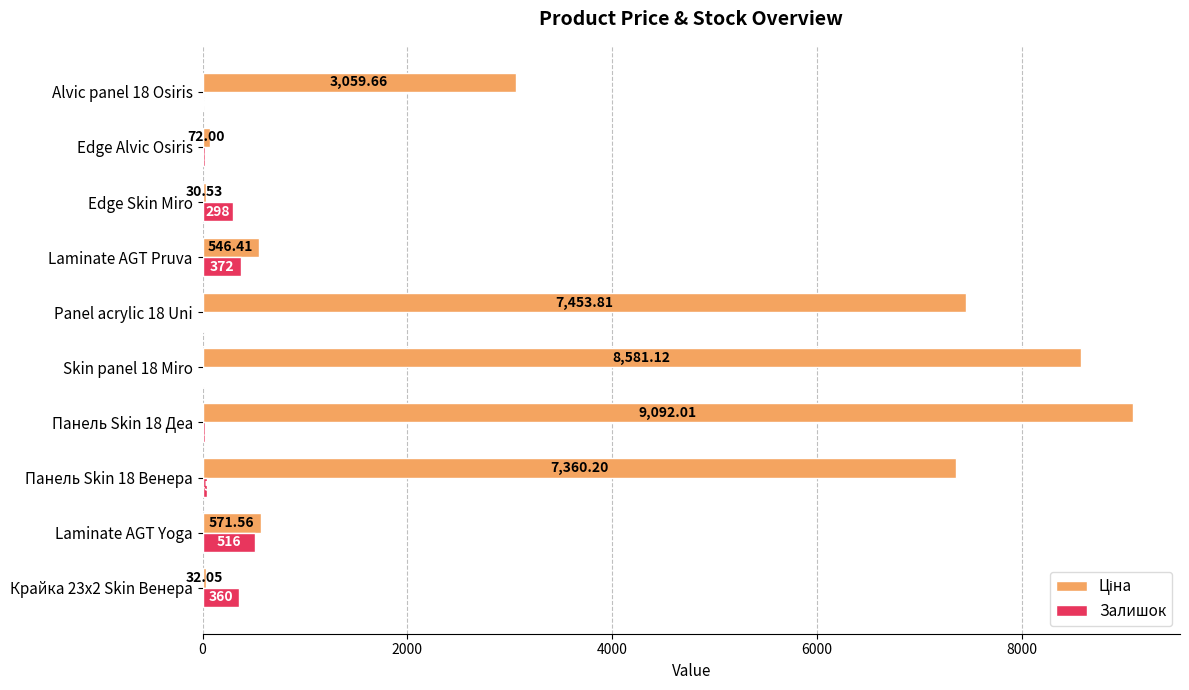

What is the sum of all Залишок values?

1654.0